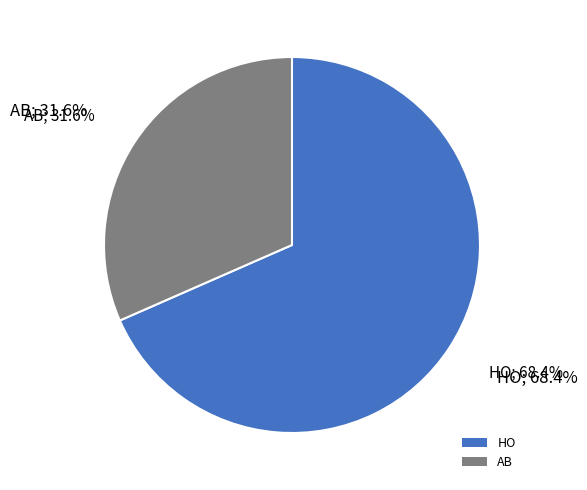

What percentage is the HO slice, to the nearest percent?

68%